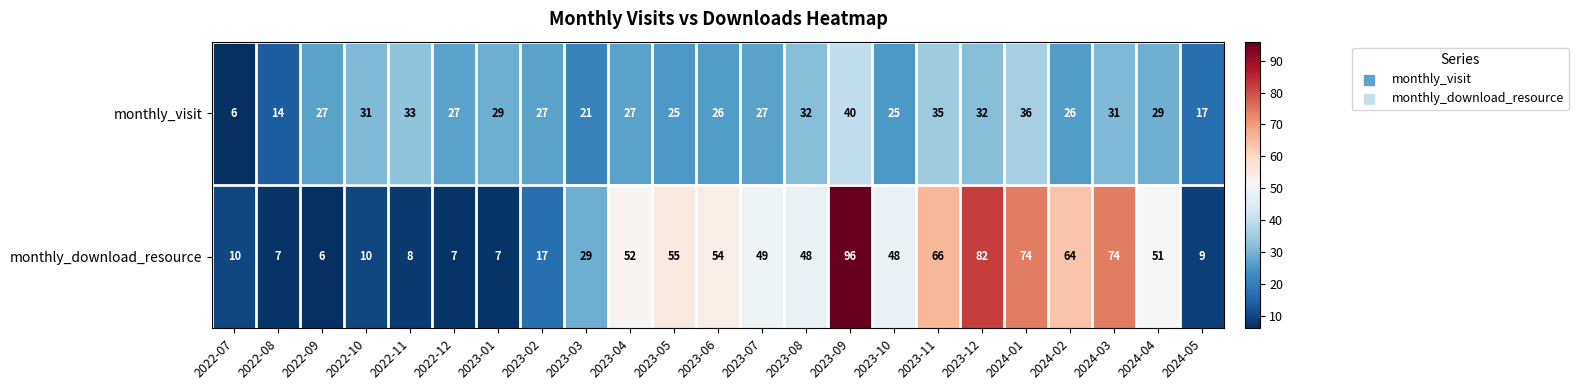

Where is monthly_visit nearest to the value 23?

2023-03